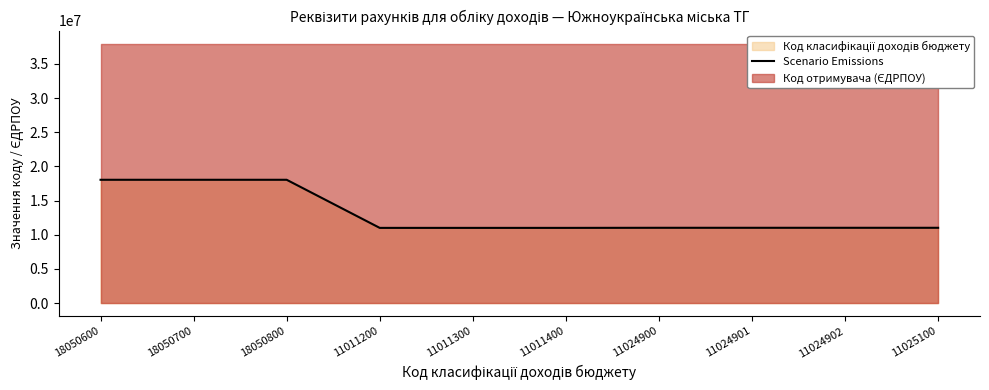

Approximately how many times larger is the value at 11011400 compared to 18050700?

0.6